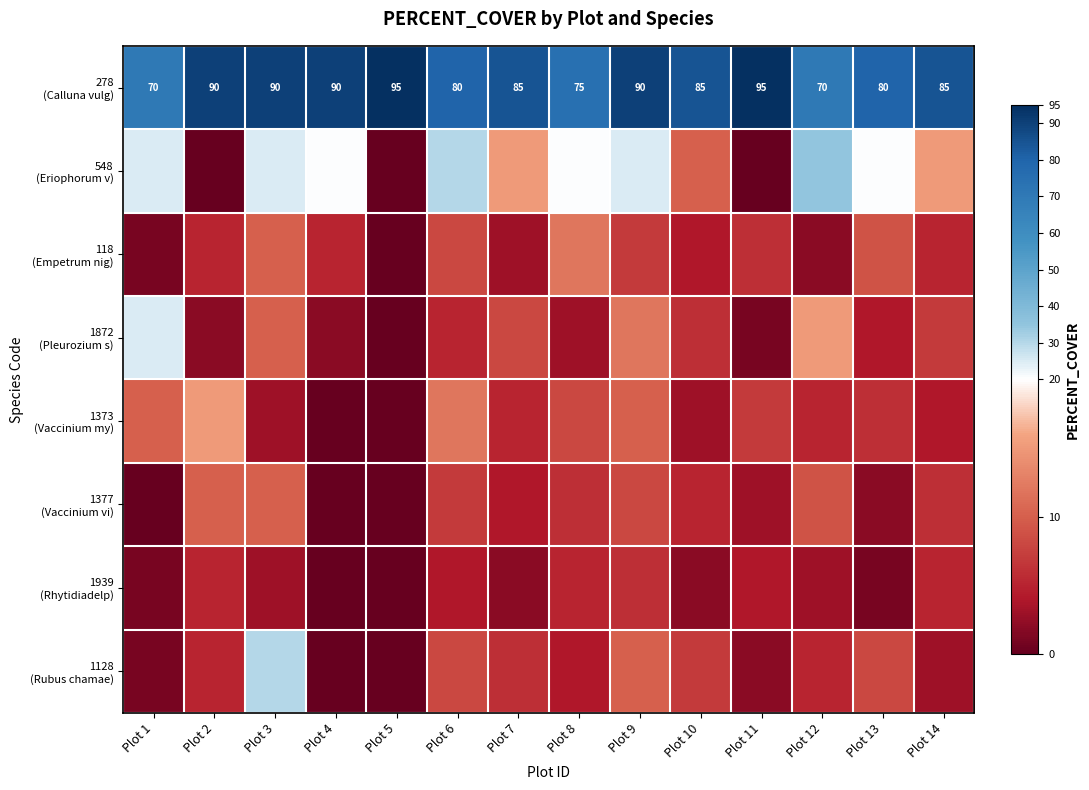

What is the highest value of the 118 (Empetrum nig) series?

12